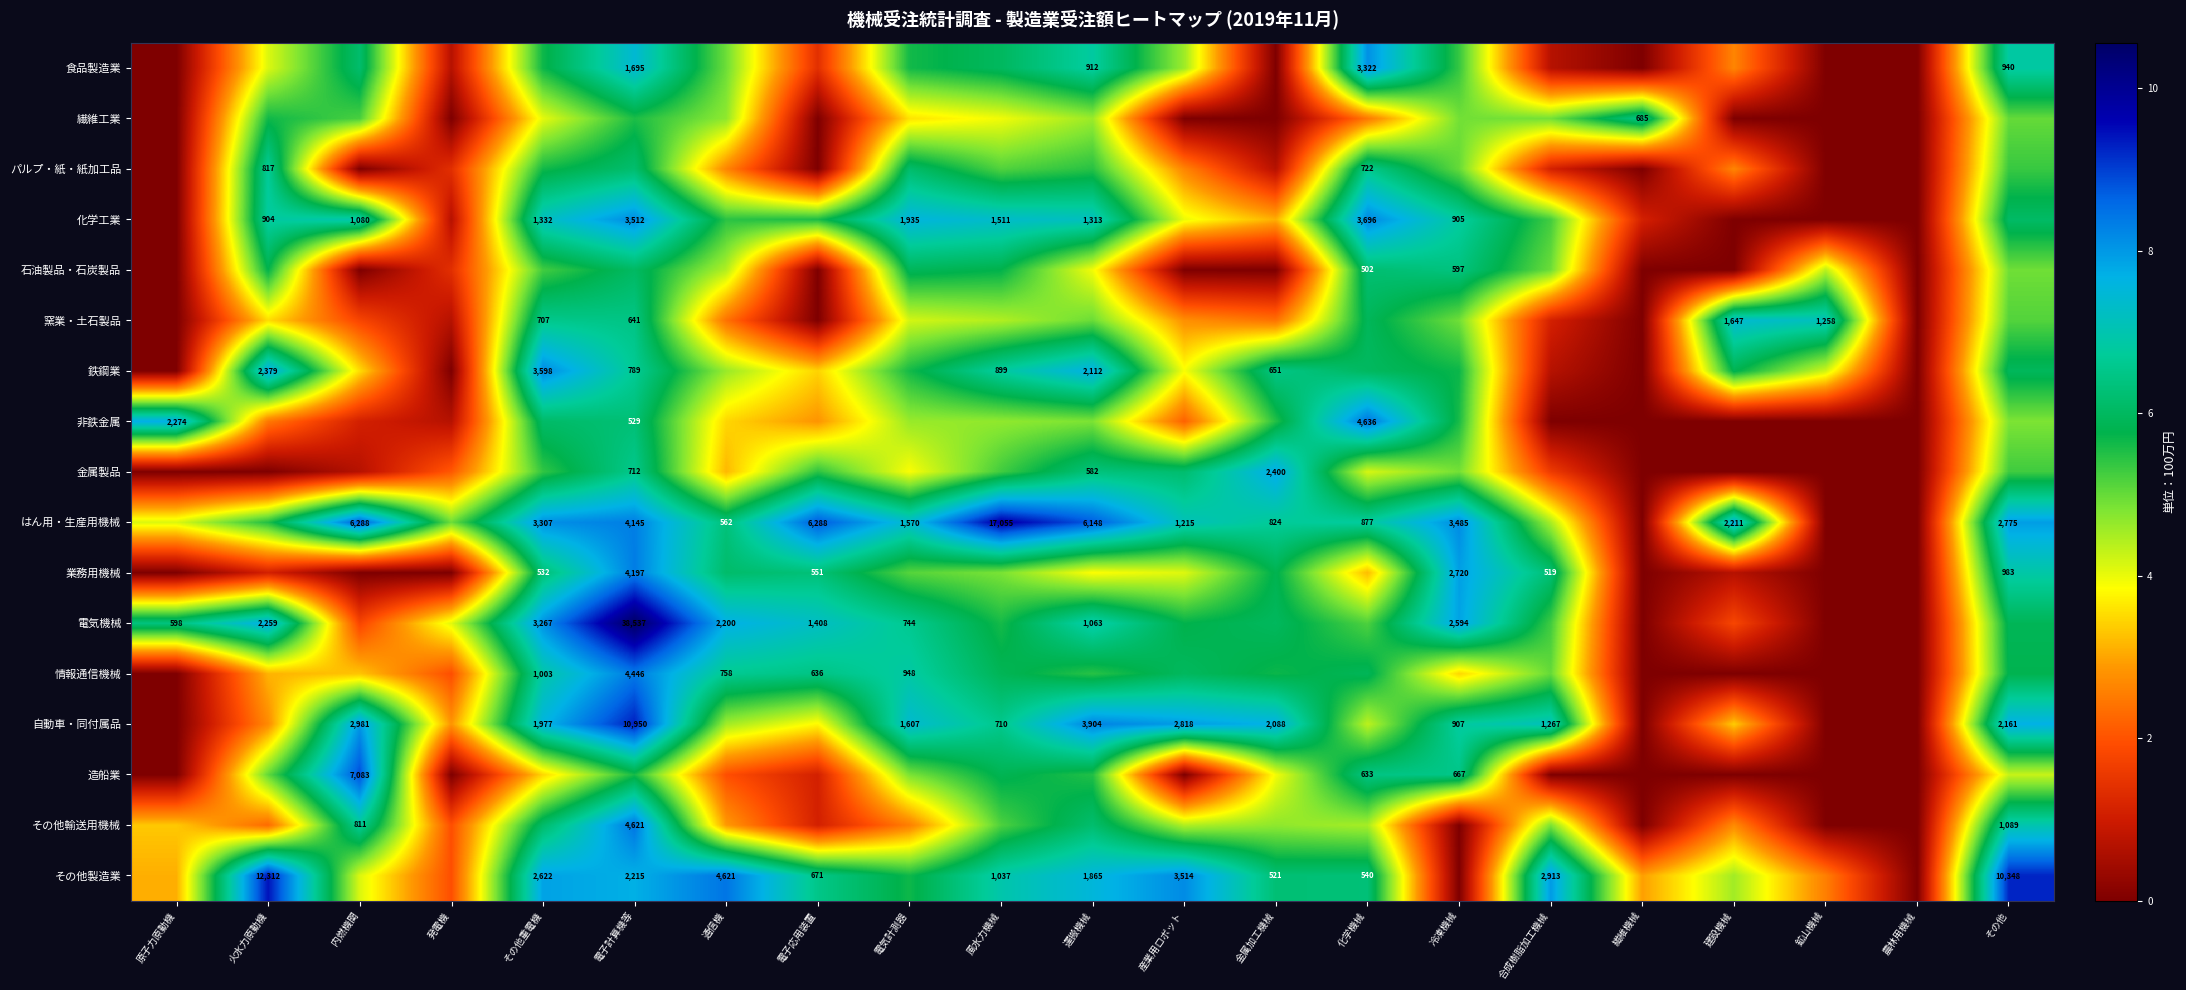

List the labels in order of 繊維工業 value, smallest first.

原子力原動機, 発電機, 電子応用装置, 産業用ロボット, 金属加工機械, 建設機械, 鉱山機械, 農林用機械, 化学機械, 電気計測器, 風水力機械, その他重電機, 運搬機械, 通信機, 合成樹脂加工機械, 冷凍機械, その他, 内燃機関, 電子計算機等, 火水力原動機, 繊維機械